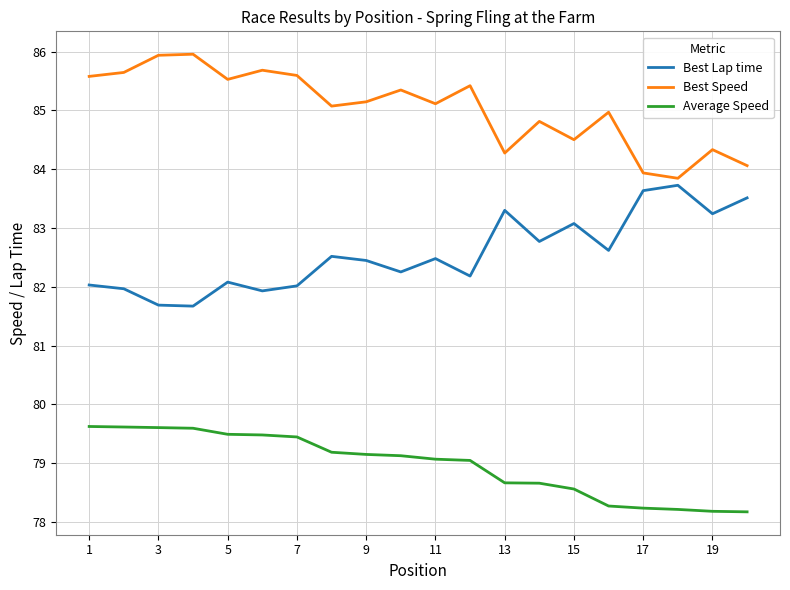

What is the minimum value shown in the chart?

78.2